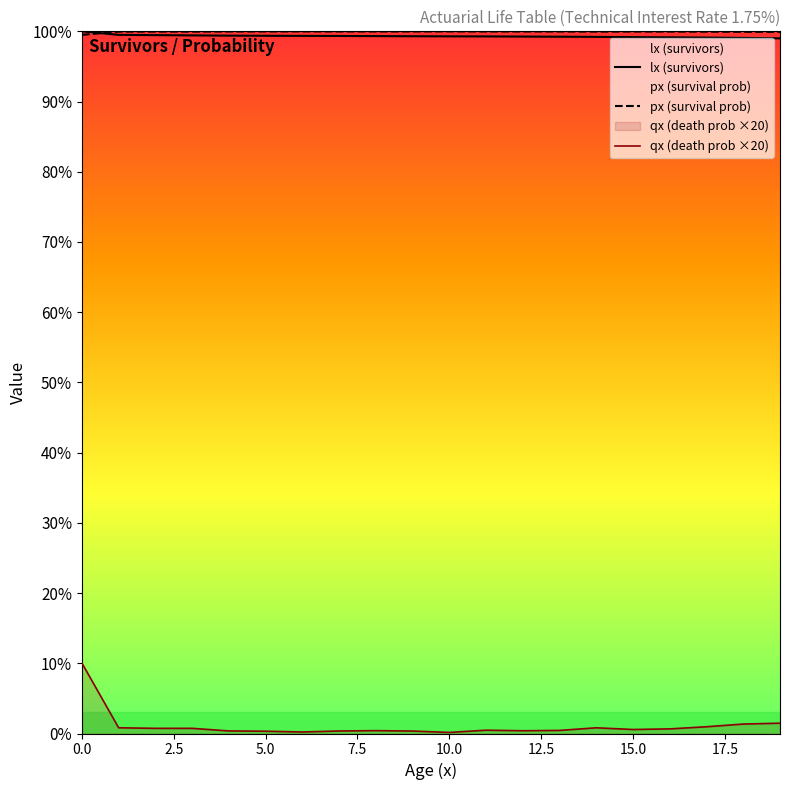

How many lines are shown in the chart?

3